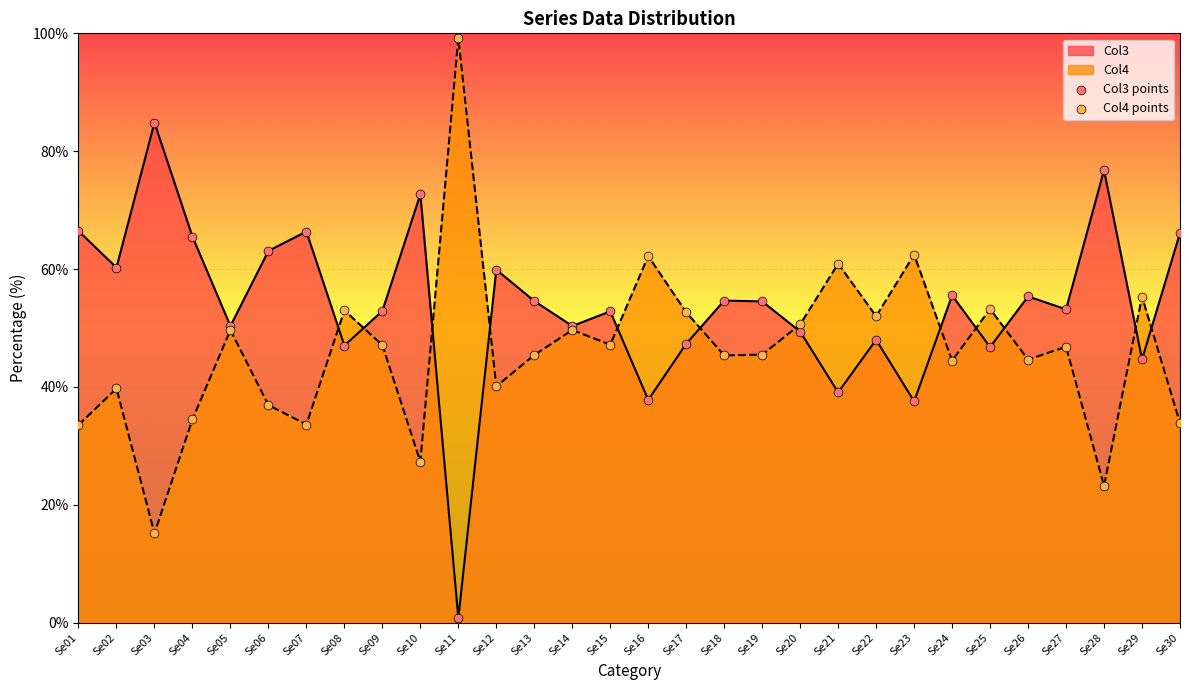

Which series has the widest spread of Y values?

Col3 points